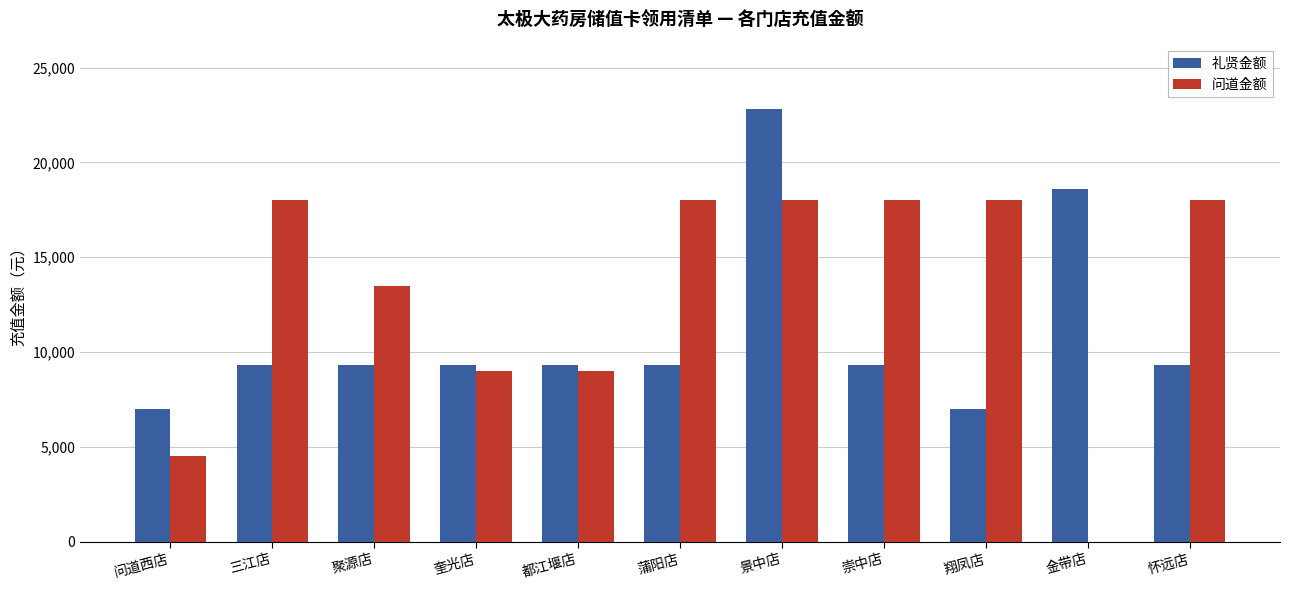

What is the sum of all 问道金额 values?

144000